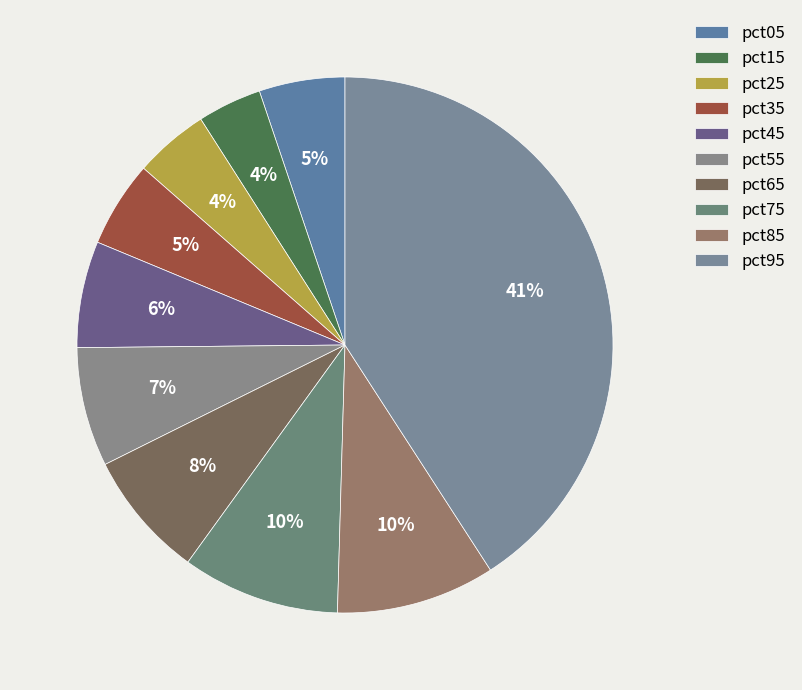

Rank the categories by value from lowest to highest.

pct15, pct25, pct05, pct35, pct45, pct55, pct65, pct75, pct85, pct95